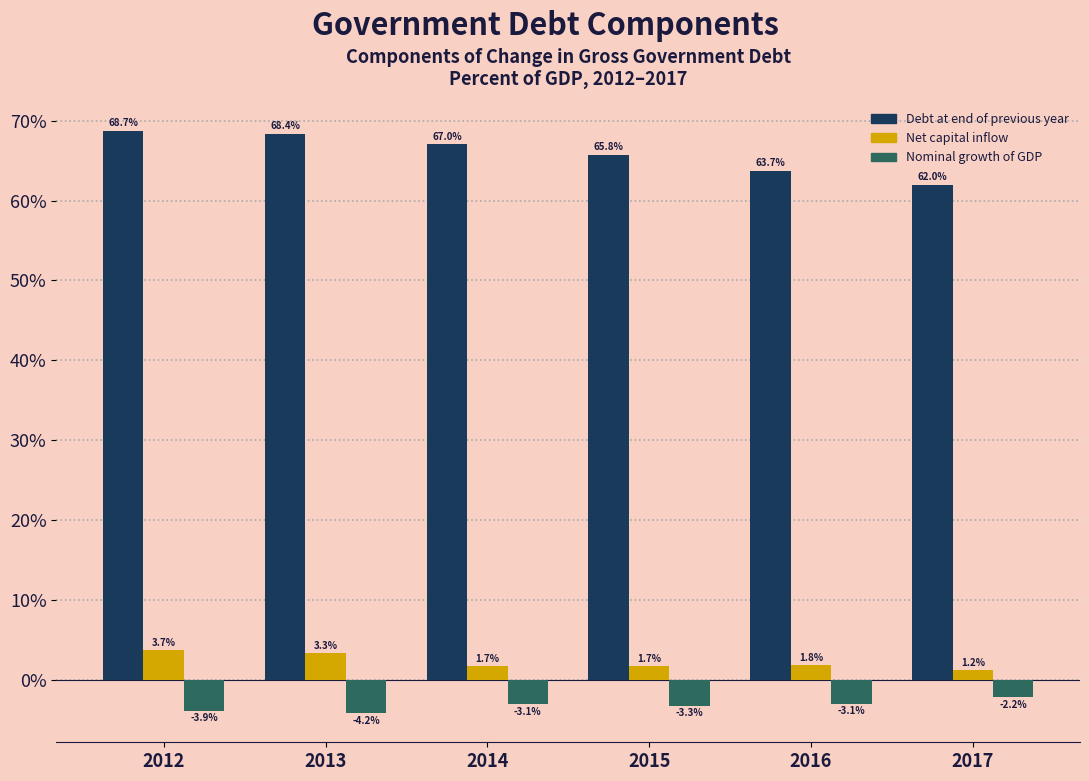

Reading left to right, what are all the values shown in this chart?

Debt at end of previous year: 2012=68.7	2013=68.4	2014=67.0	2015=65.8	2016=63.7	2017=62.0
Net capital inflow: 2012=3.7	2013=3.3	2014=1.7	2015=1.7	2016=1.8	2017=1.2
Nominal growth of GDP: 2012=-3.9	2013=-4.2	2014=-3.1	2015=-3.3	2016=-3.1	2017=-2.2